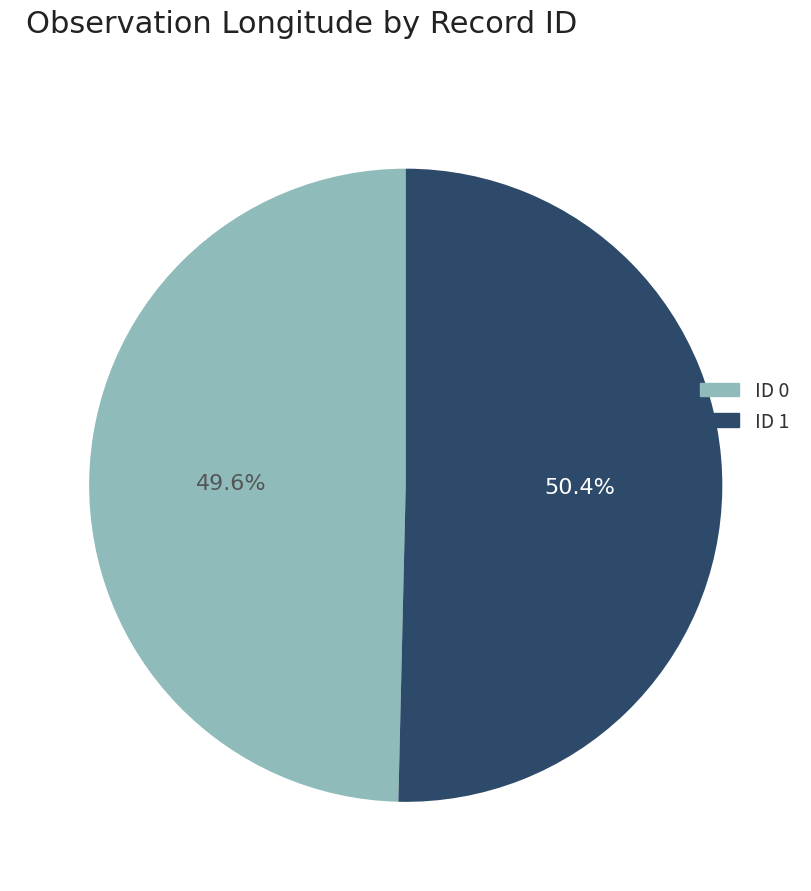

Is there a majority slice in this chart?

Yes